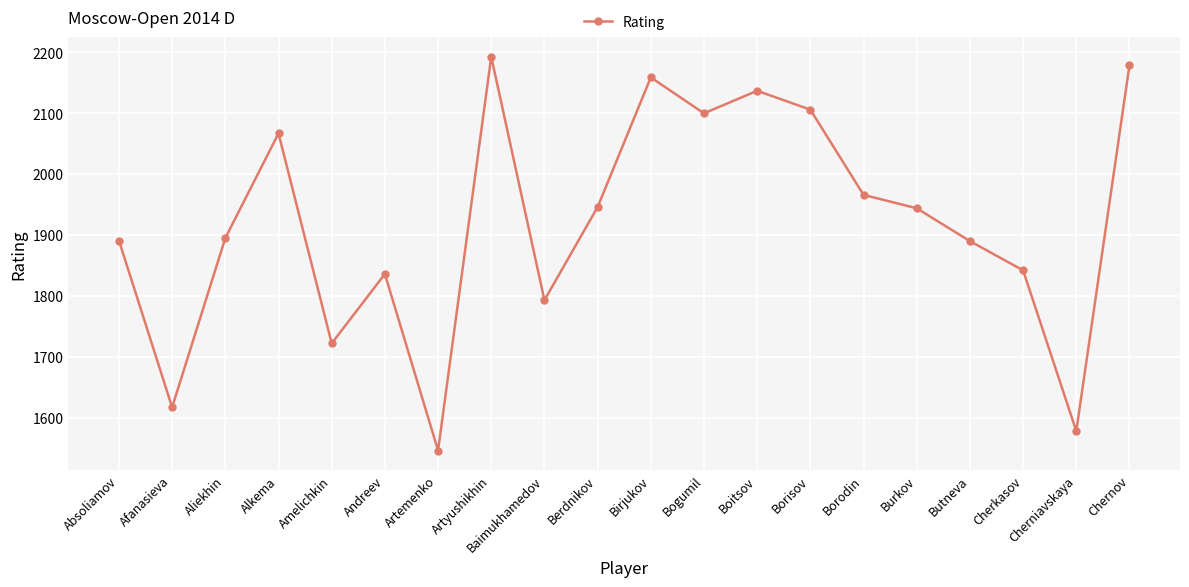

What is the value of the 3rd point from the left?

1895